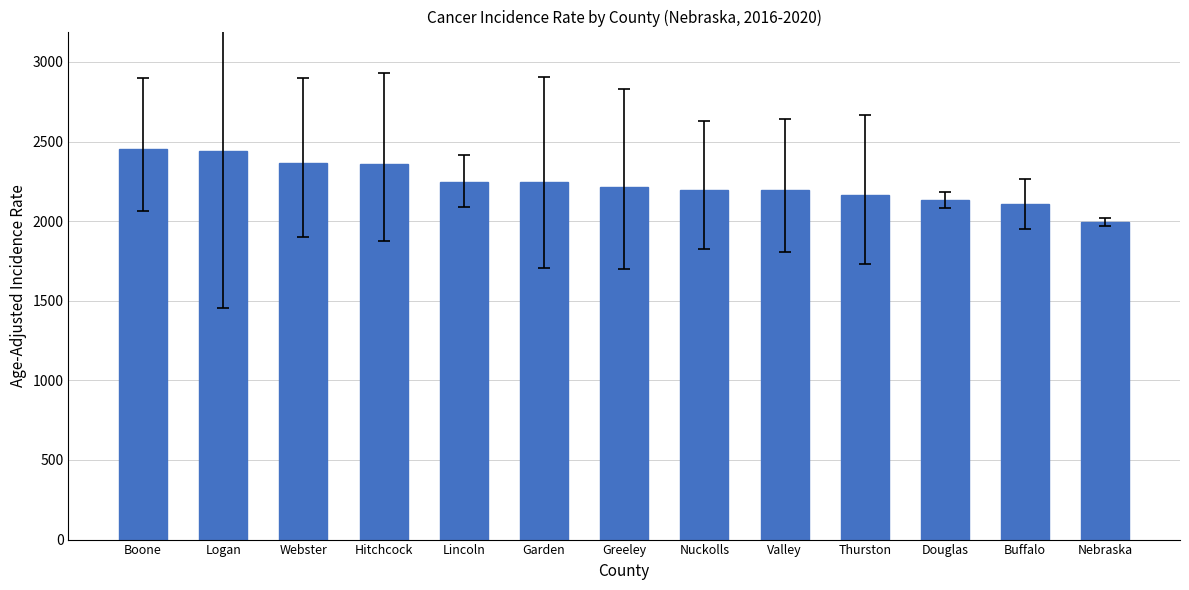

Are the bars grouped side by side (vs. stacked)?

No